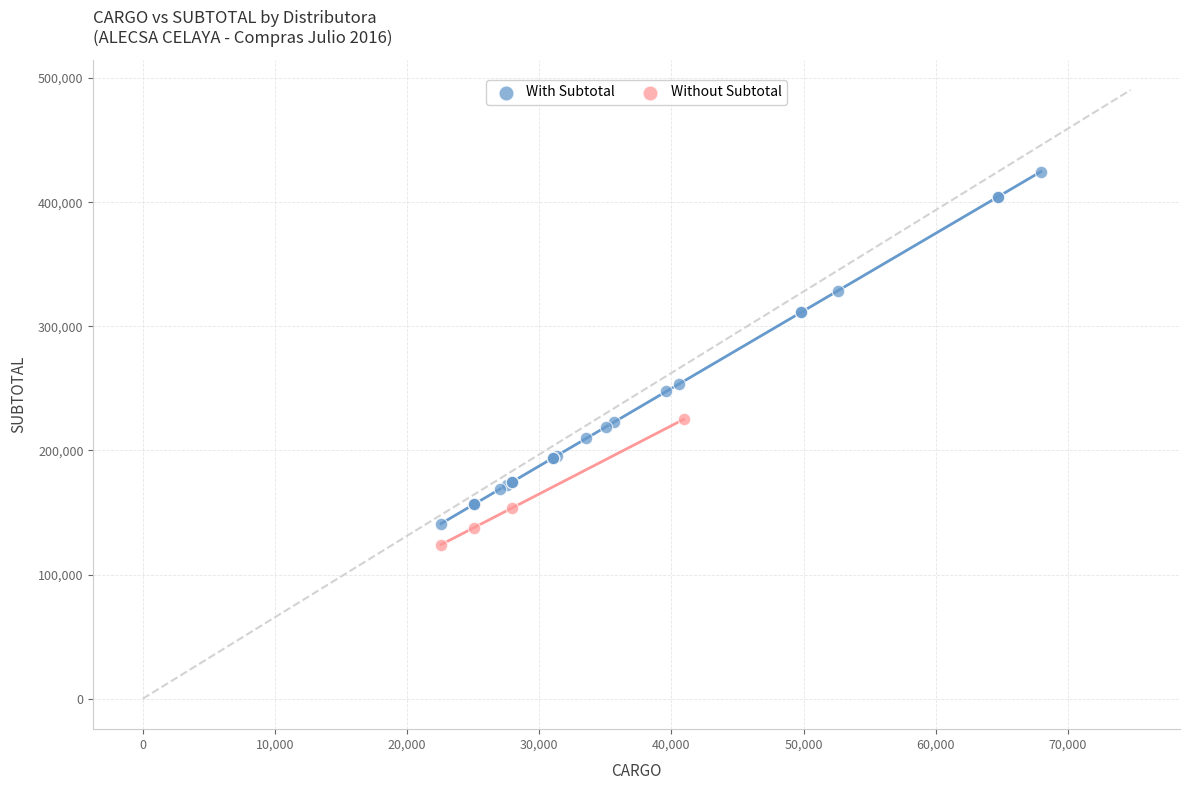

Which series has the widest spread of Y values?

With Subtotal